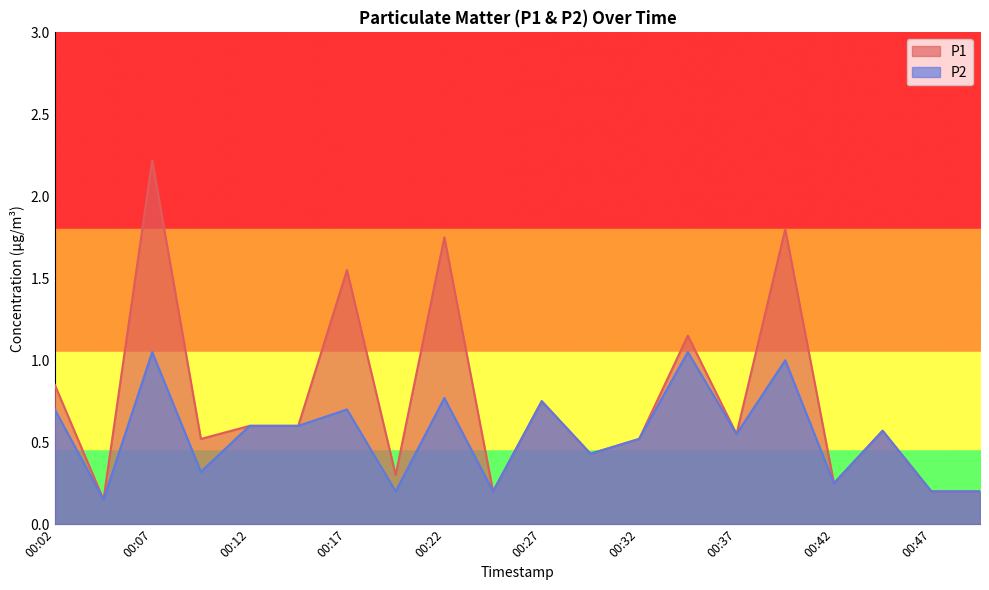

What is the sum of the P1 values at 00:19 and 00:07?

2.5